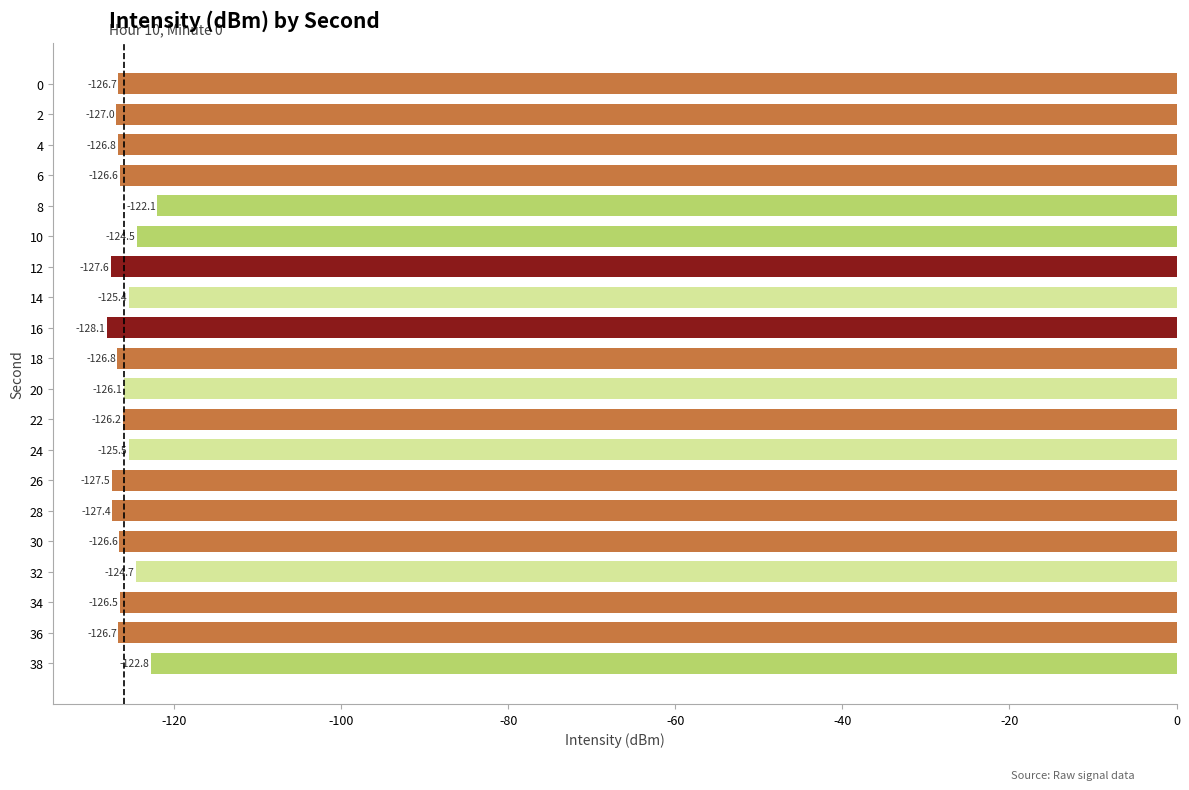

What is the sum of the values at 30 and 14?

-252.0